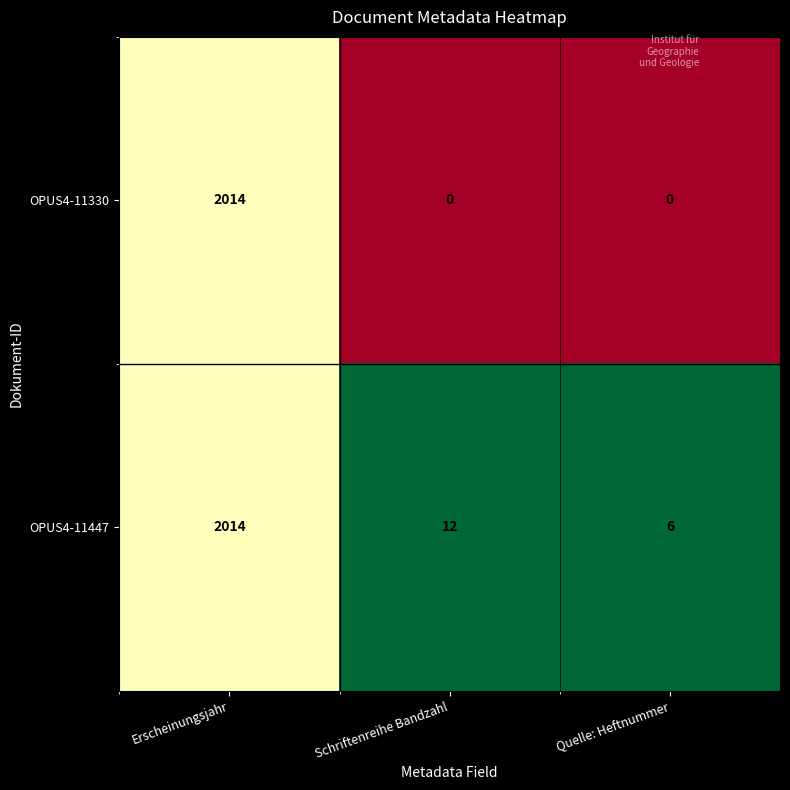

Count the number of data series in this chart.

2